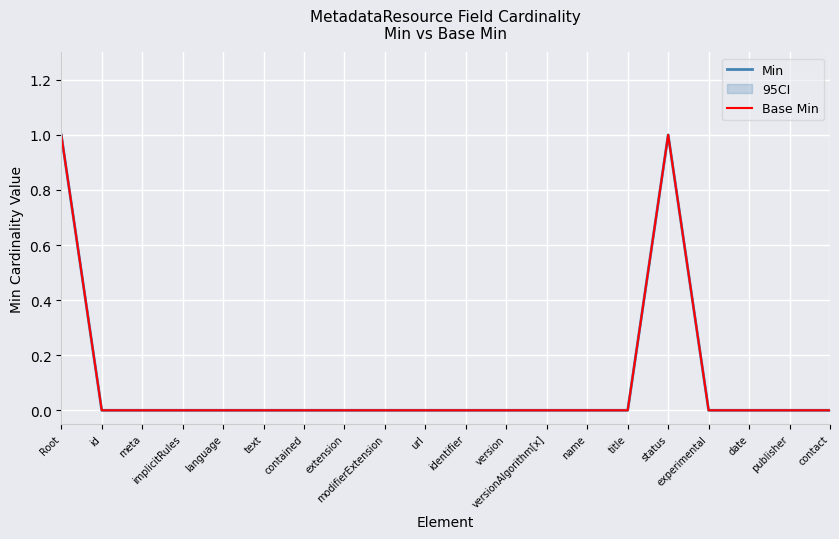

The value of Min at version is -1. True or false?

False